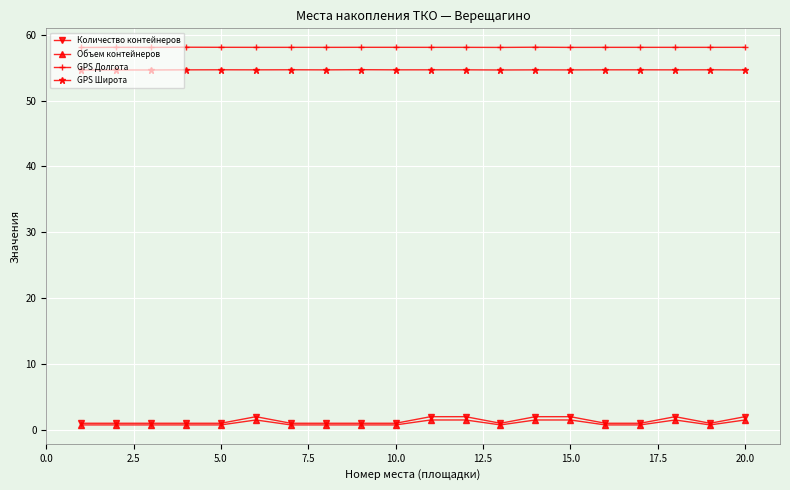

What is the sum of all Количество контейнеров values?

27.0